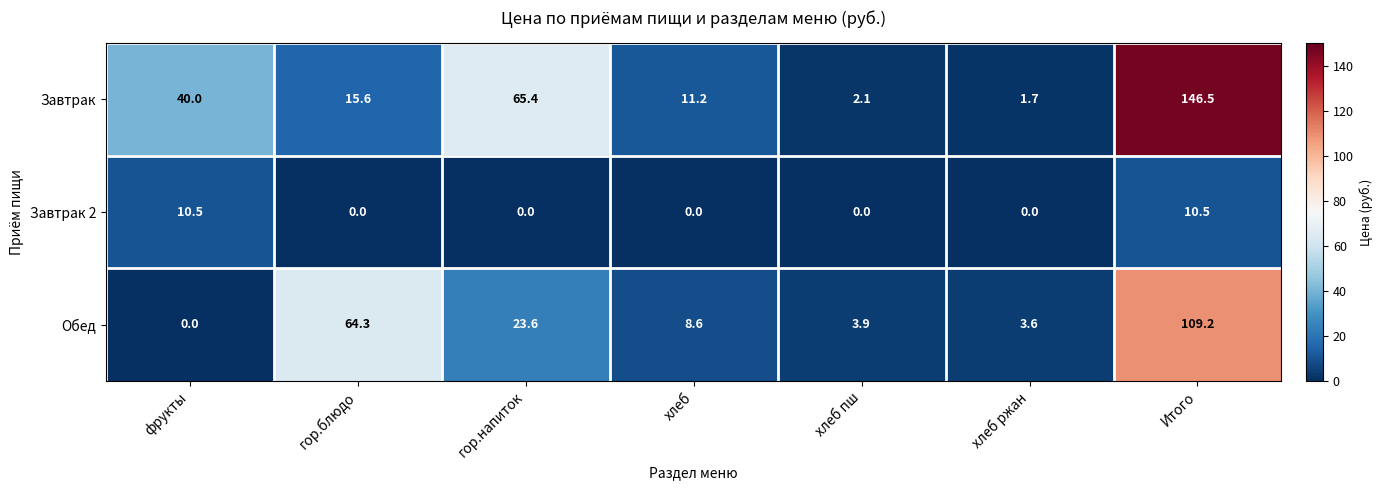

How many distinct data groups are displayed?

3